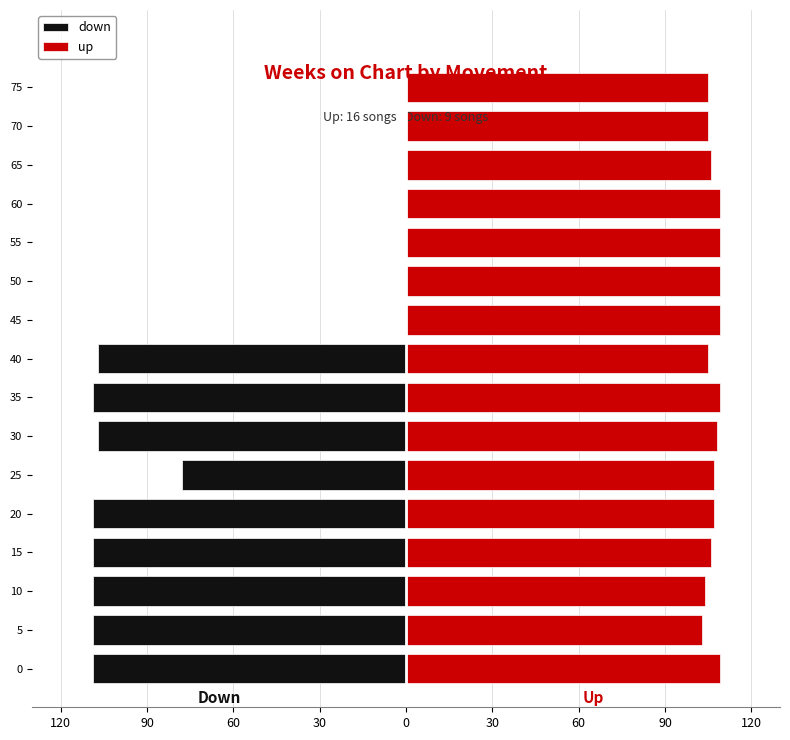

How many groups of bars are there?

16